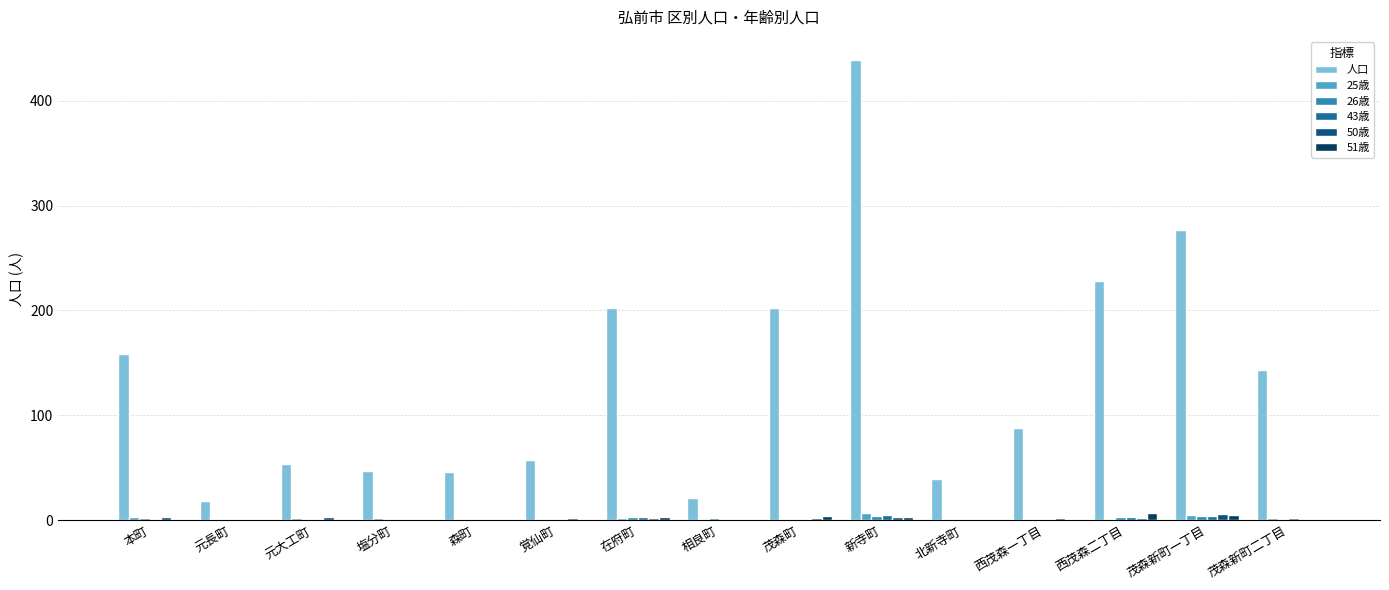

How many series are shown in this chart?

6